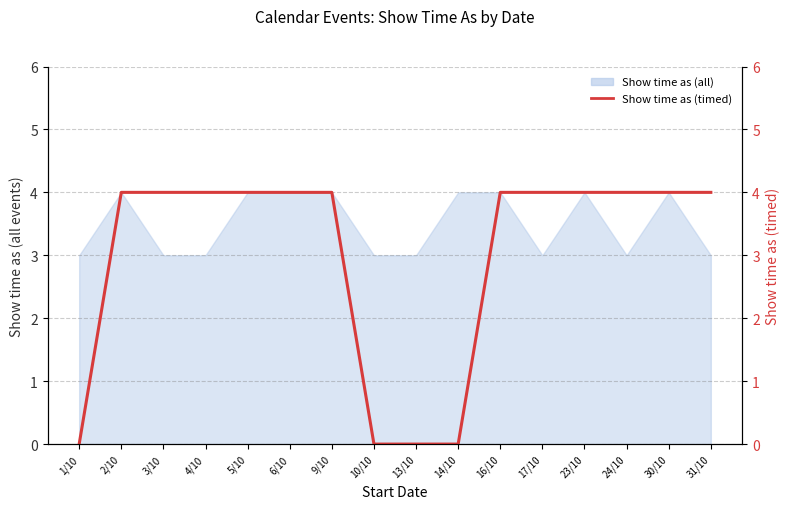

The chart shows a value of 2 at 30/10. True or false?

False